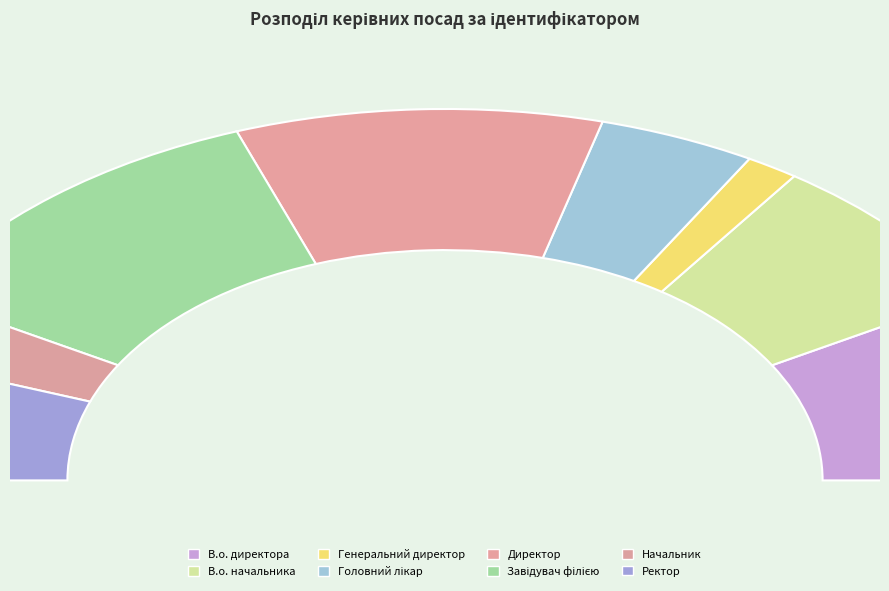

What percentage is the Начальник slice, to the nearest percent?

6%